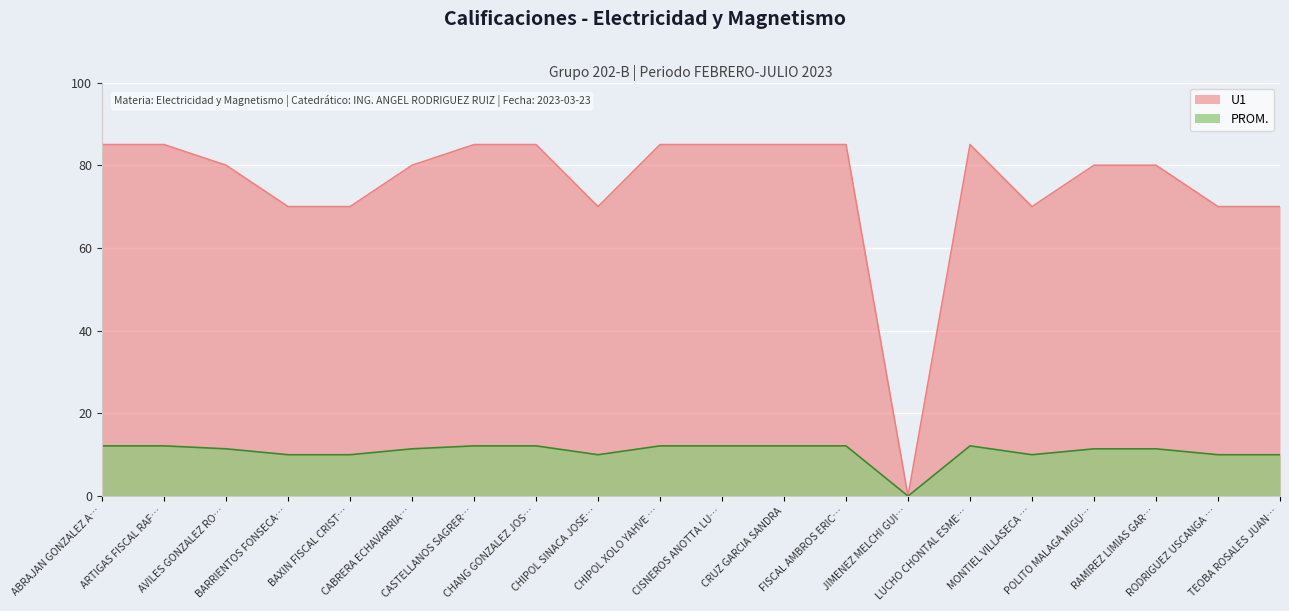

Reading right to left, what are all the values shown in this chart?

PROM.: TEOBA ROSALES JUAN…=10.0	RODRIGUEZ USCANGA …=10.0	RAMIREZ LIMIAS GAR…=11.4	POLITO MALAGA MIGU…=11.4	MONTIEL VILLASECA …=10.0	LUCHO CHONTAL ESME…=12.1	JIMENEZ MELCHI GUI…=0.0	FISCAL AMBROS ERIC…=12.1	CRUZ GARCIA SANDRA=12.1	CISNEROS ANOTTA LU…=12.1	CHIPOL XOLO YAHVE …=12.1	CHIPOL SINACA JOSE…=10.0	CHANG GONZALEZ JOS…=12.1	CASTELLANOS SAGRER…=12.1	CABRERA ECHAVARRIA…=11.4	BAXIN FISCAL CRIST…=10.0	BARRIENTOS FONSECA…=10.0	AVILES GONZALEZ RO…=11.4	ARTIGAS FISCAL RAF…=12.1	ABRAJAN GONZALEZ A…=12.1
U1: TEOBA ROSALES JUAN…=70.0	RODRIGUEZ USCANGA …=70.0	RAMIREZ LIMIAS GAR…=80.0	POLITO MALAGA MIGU…=80.0	MONTIEL VILLASECA …=70.0	LUCHO CHONTAL ESME…=85.0	JIMENEZ MELCHI GUI…=0.0	FISCAL AMBROS ERIC…=85.0	CRUZ GARCIA SANDRA=85.0	CISNEROS ANOTTA LU…=85.0	CHIPOL XOLO YAHVE …=85.0	CHIPOL SINACA JOSE…=70.0	CHANG GONZALEZ JOS…=85.0	CASTELLANOS SAGRER…=85.0	CABRERA ECHAVARRIA…=80.0	BAXIN FISCAL CRIST…=70.0	BARRIENTOS FONSECA…=70.0	AVILES GONZALEZ RO…=80.0	ARTIGAS FISCAL RAF…=85.0	ABRAJAN GONZALEZ A…=85.0